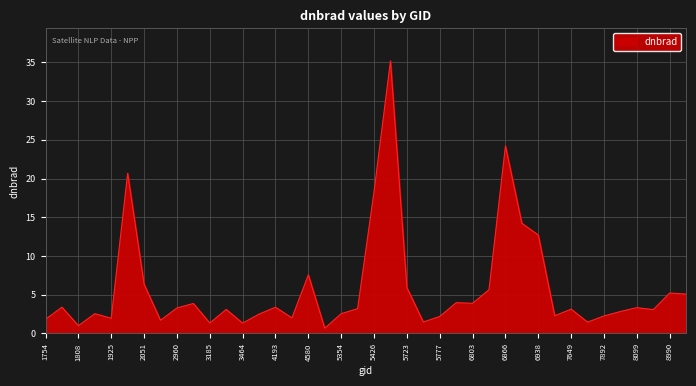

True or false: there are more than 1 points higher than both neighbors.

True